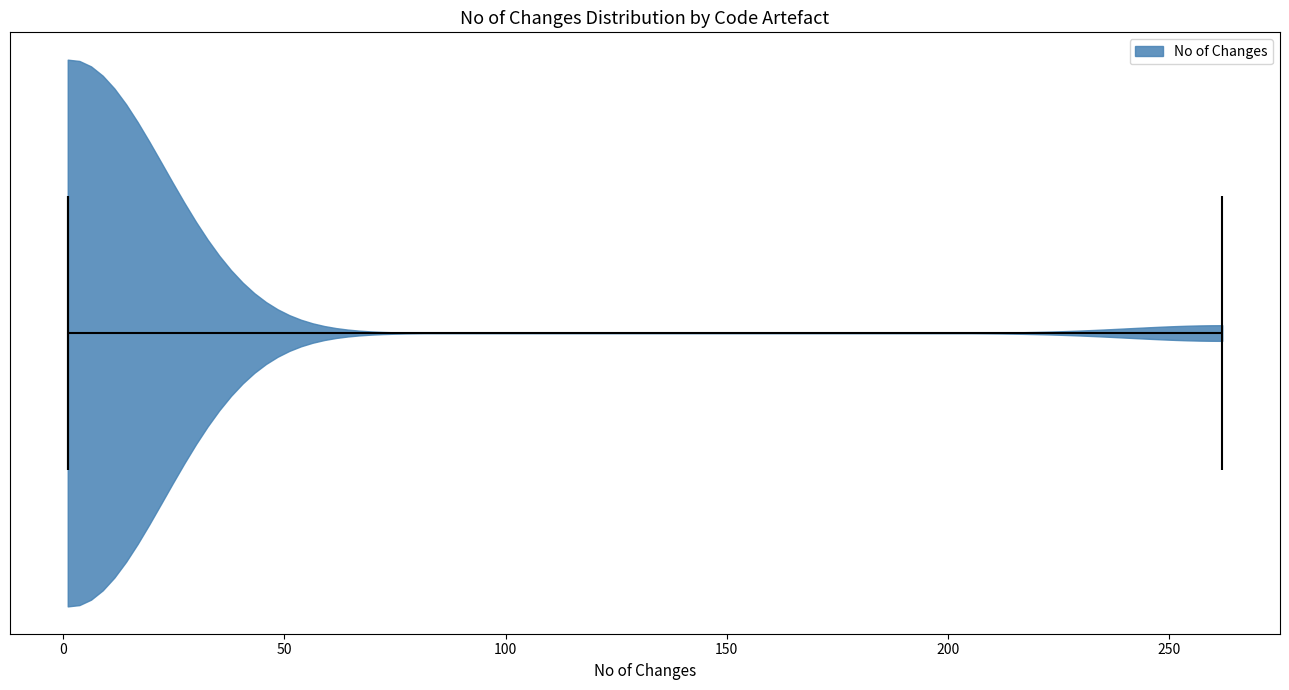

Read this violin plot against the x-axis: where its median line is, and the lowest and highest points the violin reaches. The values are not printed on the chart, so give them approximately, as read against the axis.

median line 0, lowest point 0, highest point 260